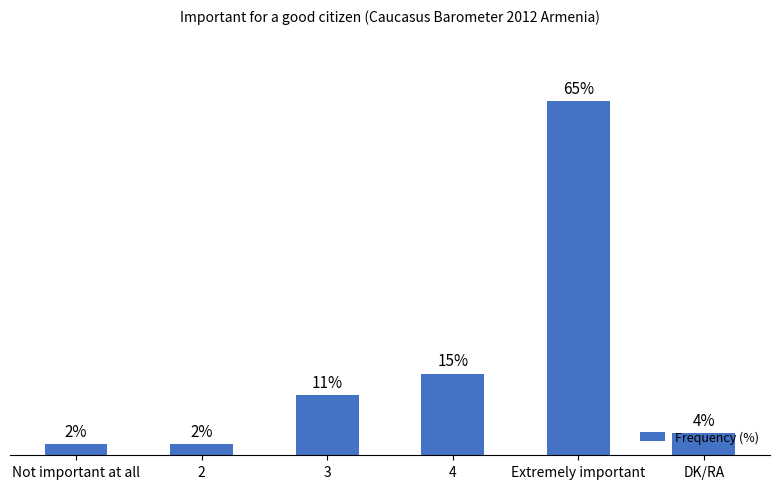

Which category has the highest value across all series?

Extremely important